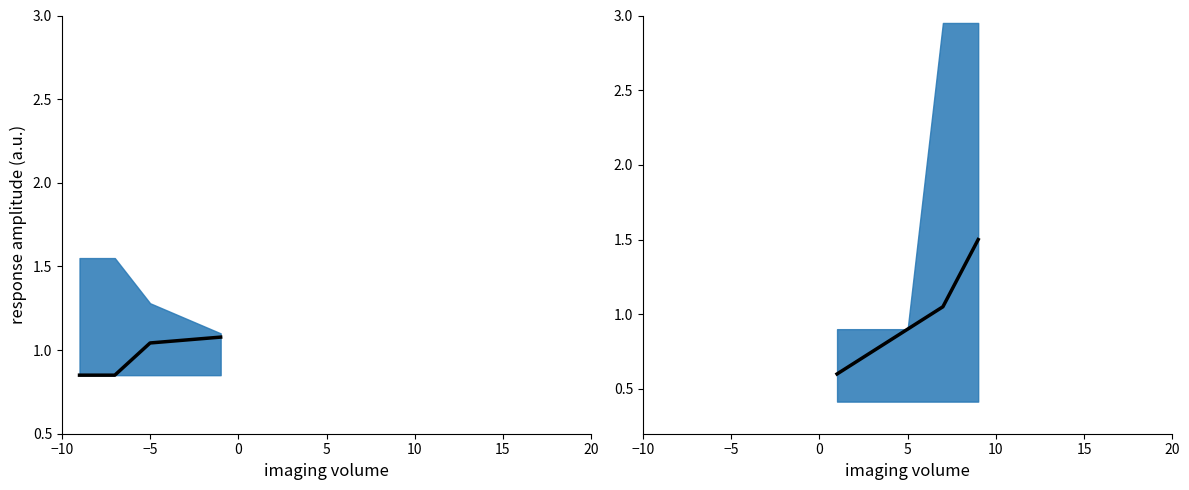

What is the difference between the second highest and second lowest values?

0.3